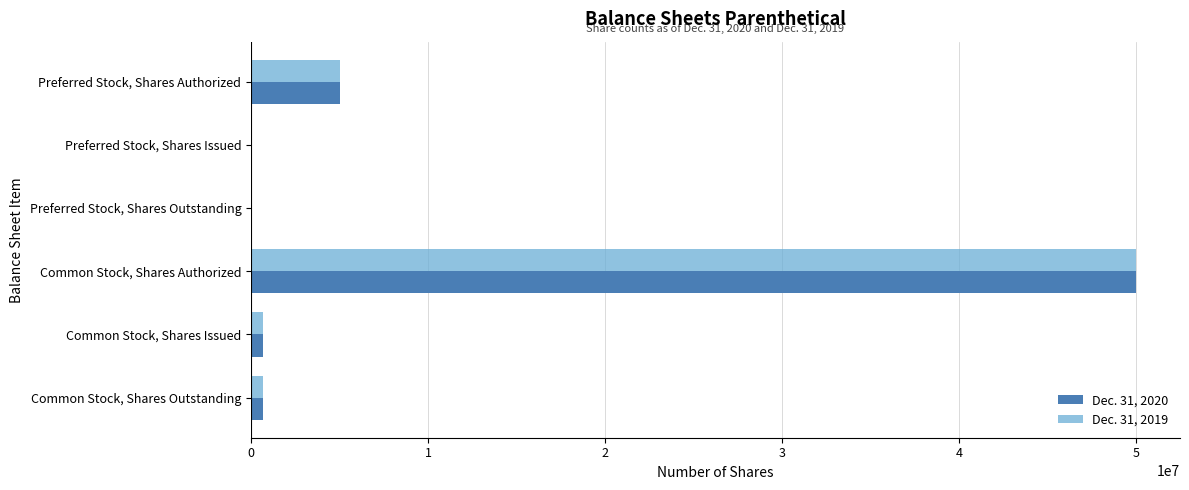

What is the maximum value shown in the chart?

50000000